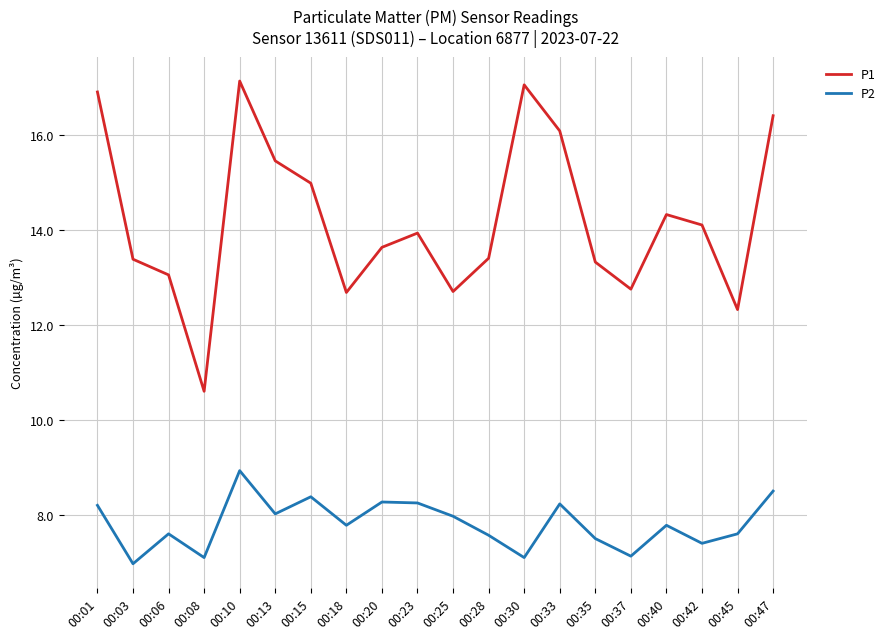

What is the difference between the maximum and minimum values in the P2 series?

2.0